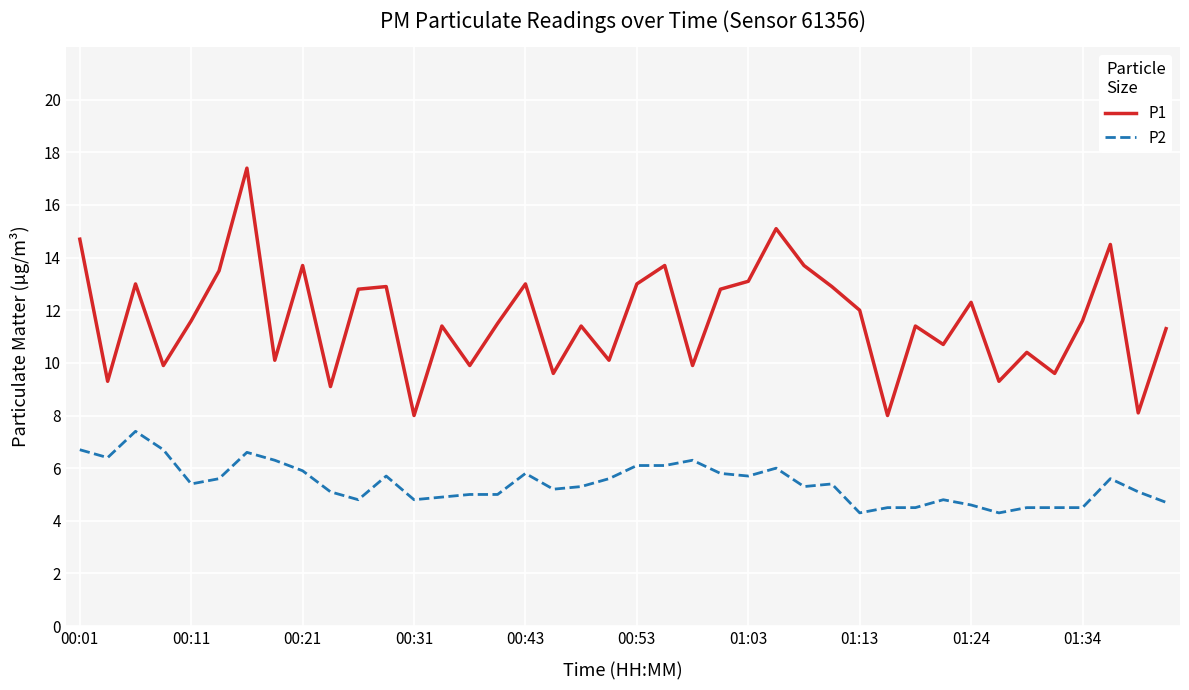

What is the smallest value displayed?

4.3